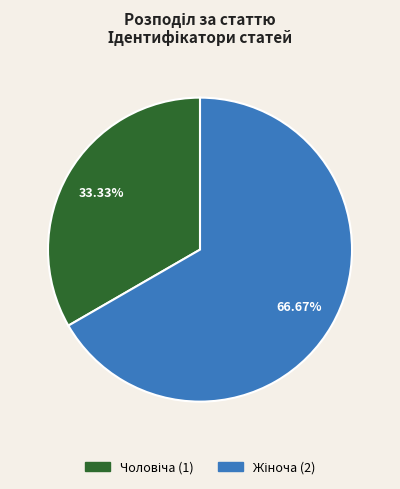

To the nearest percent, what is the average slice percentage?

50%